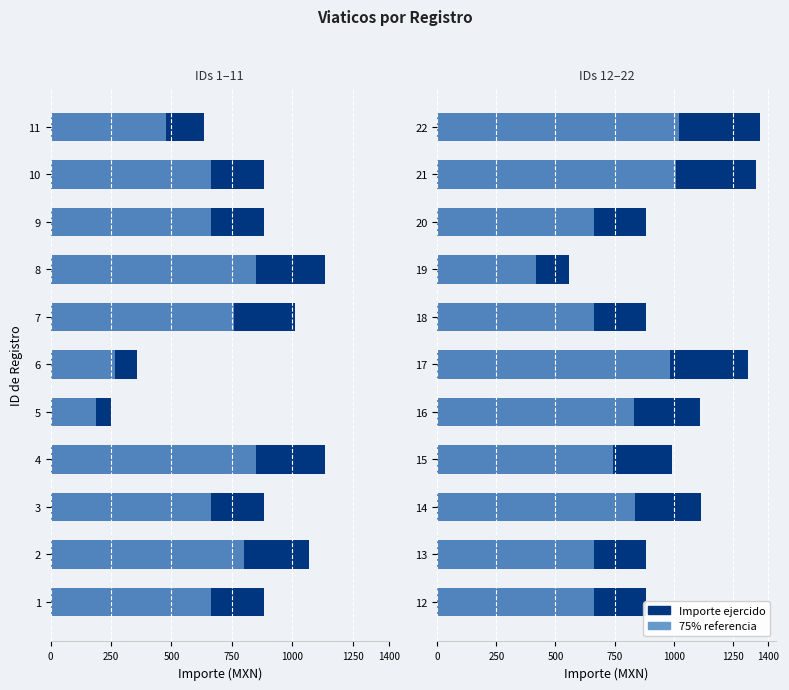

What position from the left is 0?

1